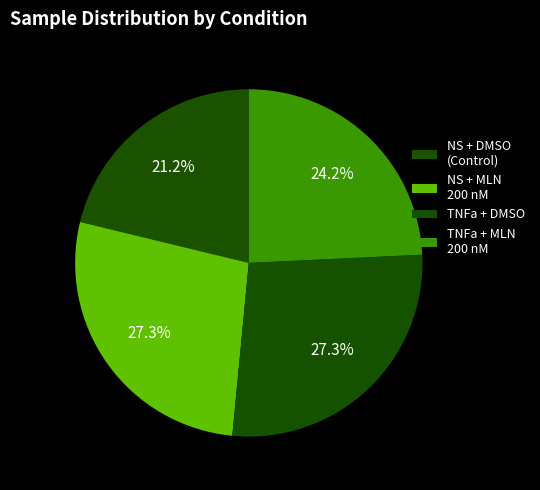

Count the number of slices in the pie.

4